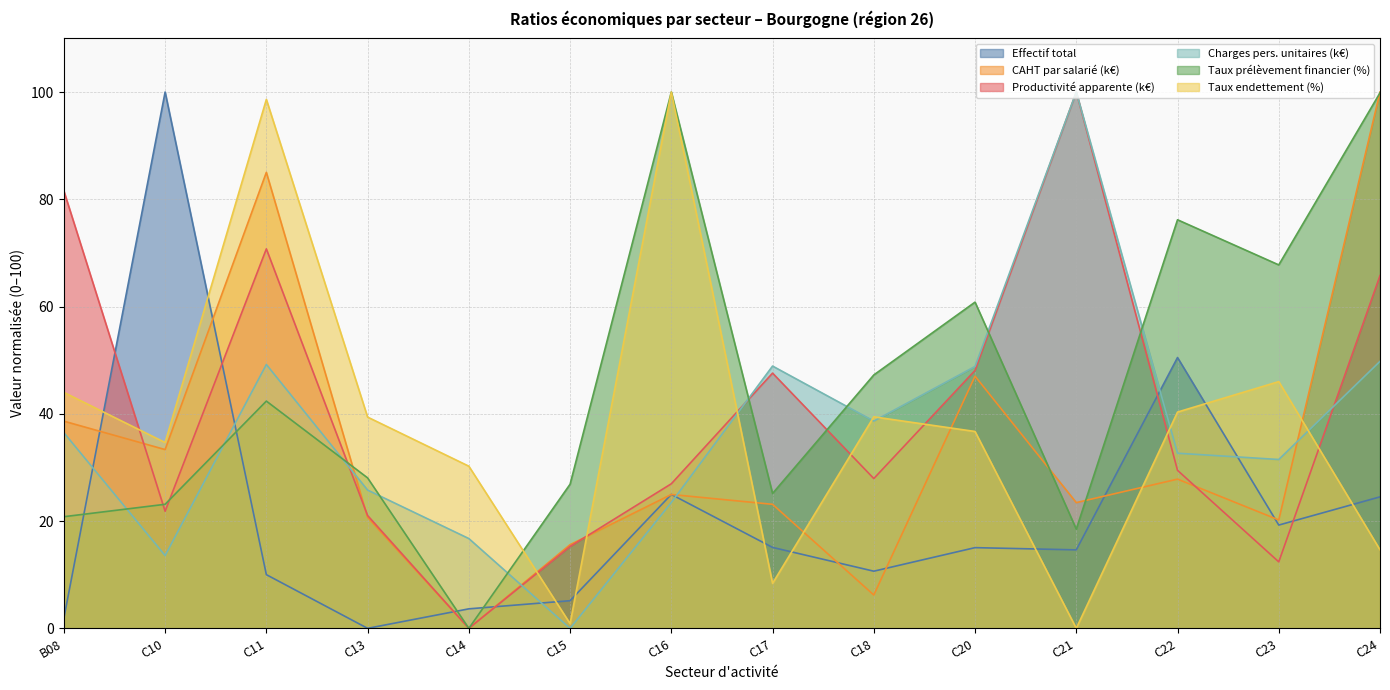

What is the difference between the maximum and minimum values in the CAHT par salarié (k€) series?

100.0